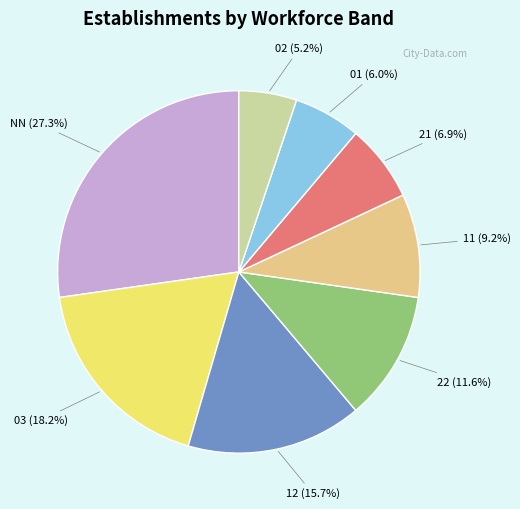

Do 11 and 12 together represent more than half of the pie?

No